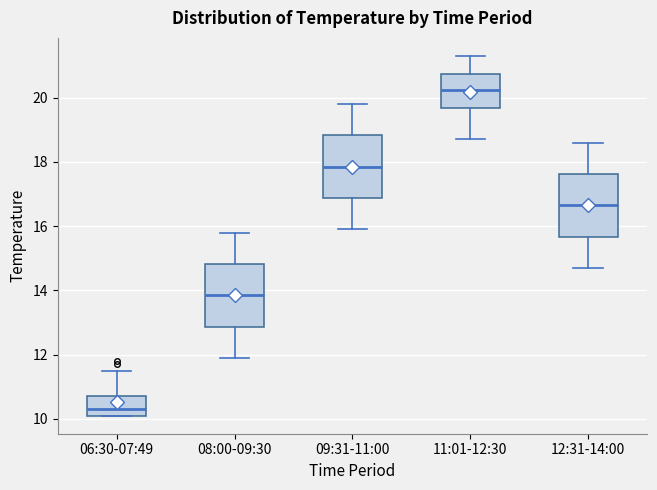

Reading left to right, transcribe this box plot: for each box, give where its median line is, the range the box spans, and where its two whiskers end, as read against the y-axis. The values are not printed on the chart, so give them approximately, as read against the axis.

06:30-07:49: median 10.4, box 10.2 to 10.8, whiskers 10.2 to 11.6
08:00-09:30: median 13.8, box 12.8 to 14.8, whiskers 12.0 to 15.8
09:31-11:00: median 17.8, box 16.8 to 18.8, whiskers 16.0 to 19.8
11:01-12:30: median 20.2, box 19.6 to 20.8, whiskers 18.8 to 21.4
12:31-14:00: median 16.6, box 15.6 to 17.6, whiskers 14.8 to 18.6